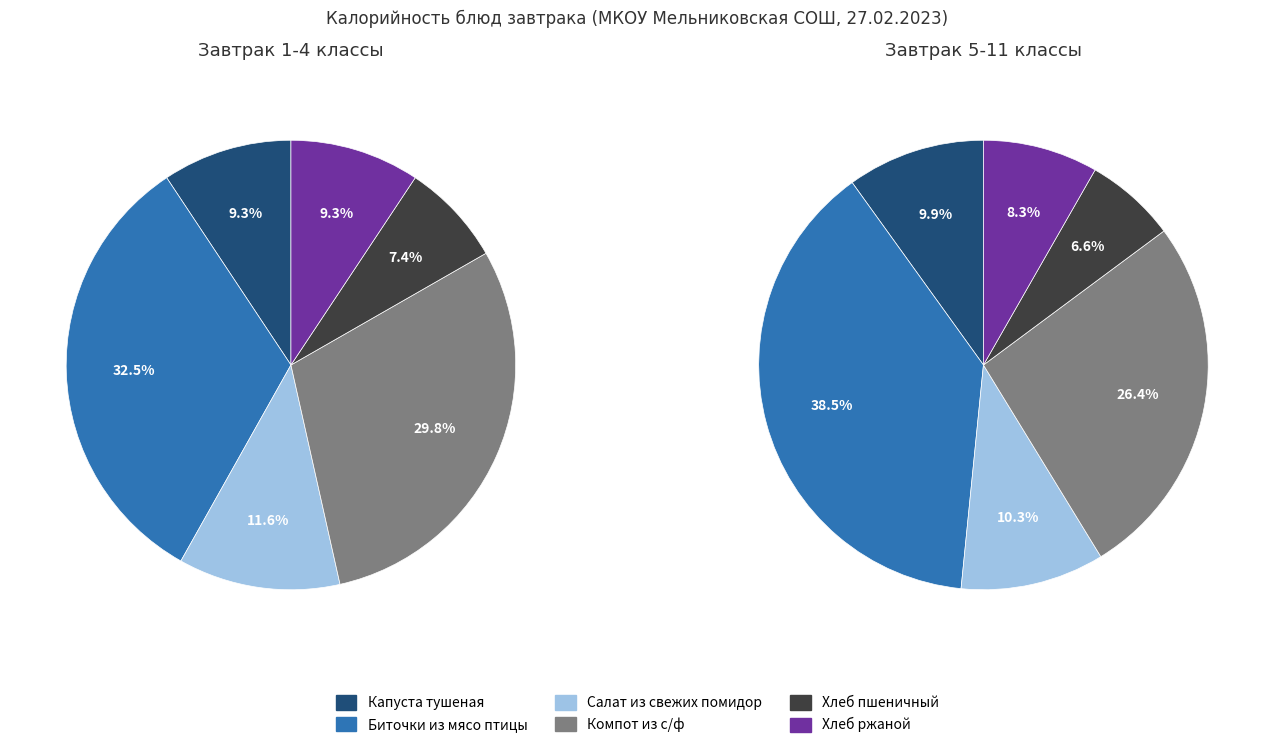

To the nearest percent, what percentage of the pie is Биточки из мясо птицы?

33%